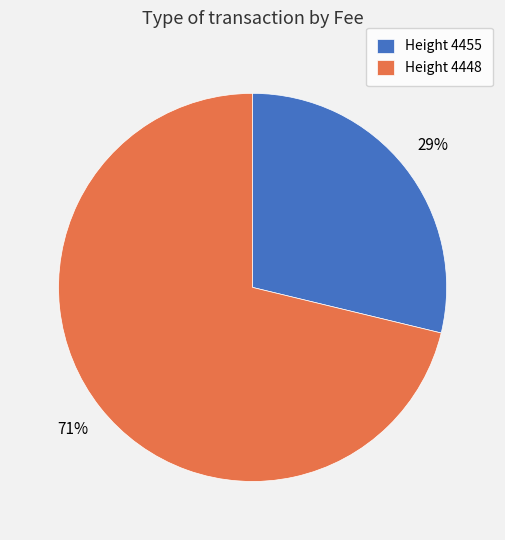

What is the smallest slice in the pie chart?

Height 4455